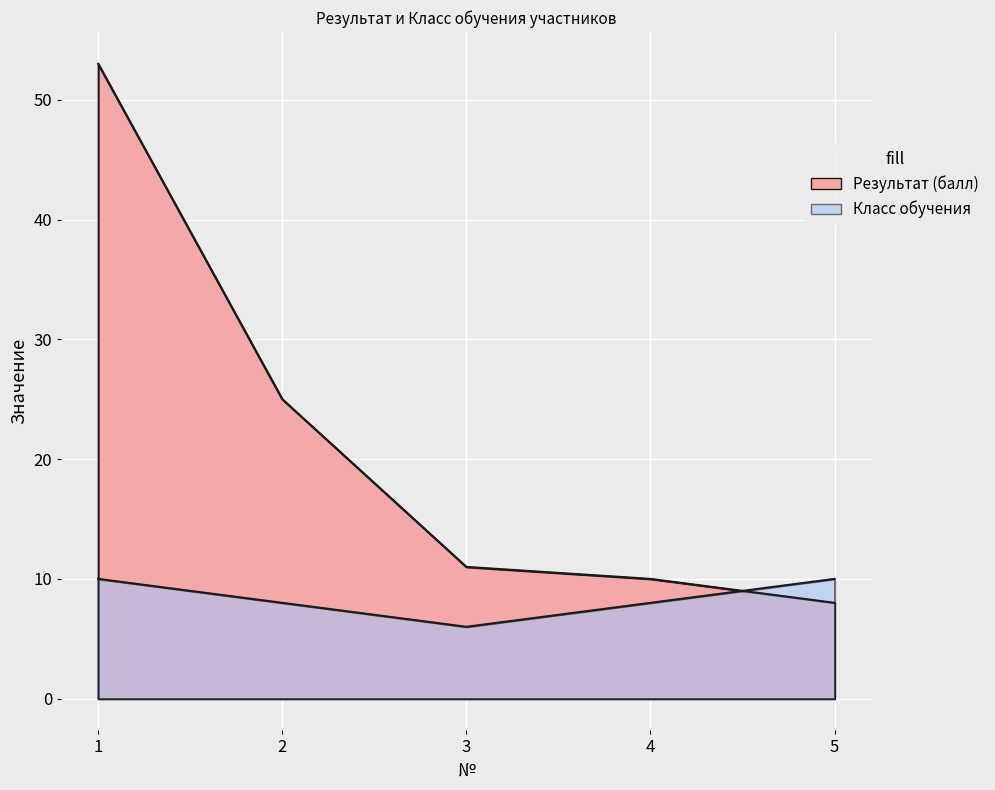

Reading right to left, transcribe all the data shown in this chart.

Результат (балл): 8	10	11	25	53
Класс обучения: 10	8	6	8	10